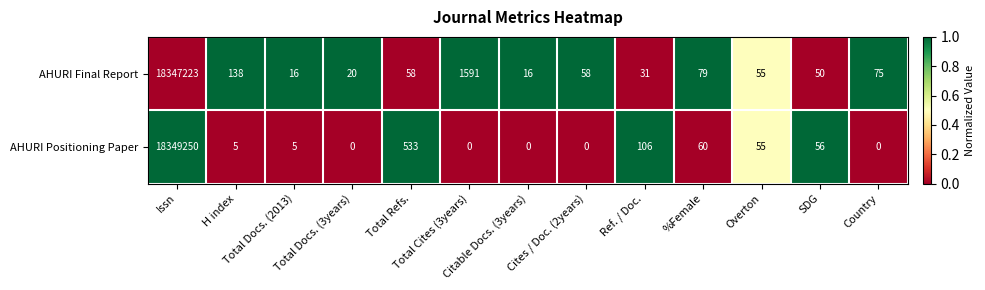

What is the difference between the highest and lowest values at Cites / Doc. (2years)?

58